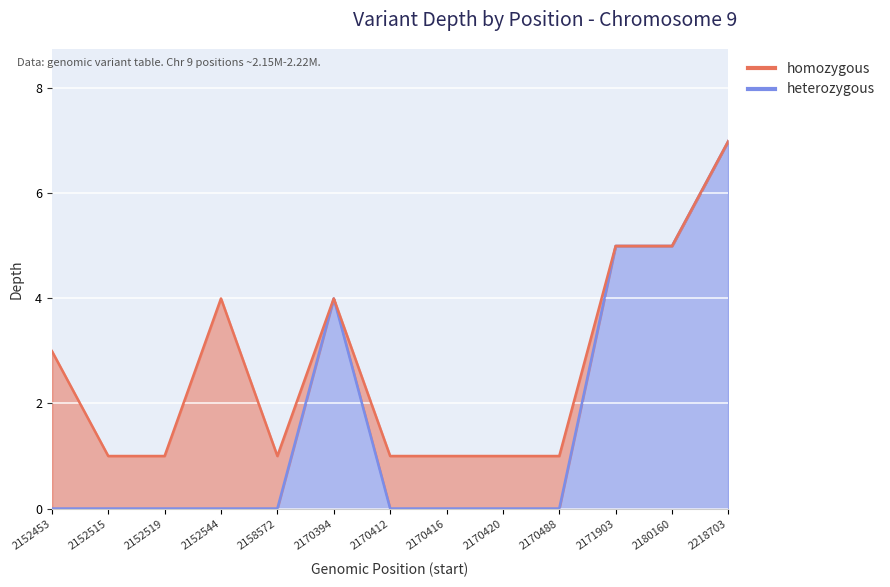

True or false: the data shows 9 at 2171903.

False